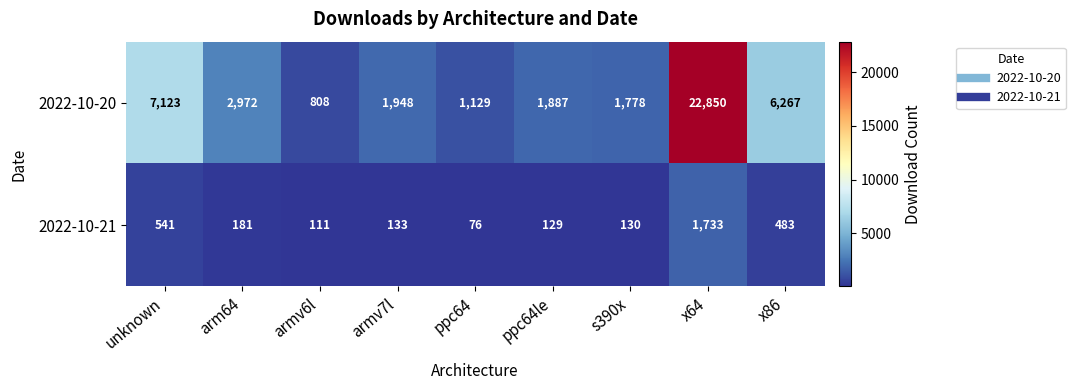

Reading left to right, what are all the values shown in this chart?

2022-10-20: unknown=7123	arm64=2972	armv6l=808	armv7l=1948	ppc64=1129	ppc64le=1887	s390x=1778	x64=22850	x86=6267
2022-10-21: unknown=541	arm64=181	armv6l=111	armv7l=133	ppc64=76	ppc64le=129	s390x=130	x64=1733	x86=483